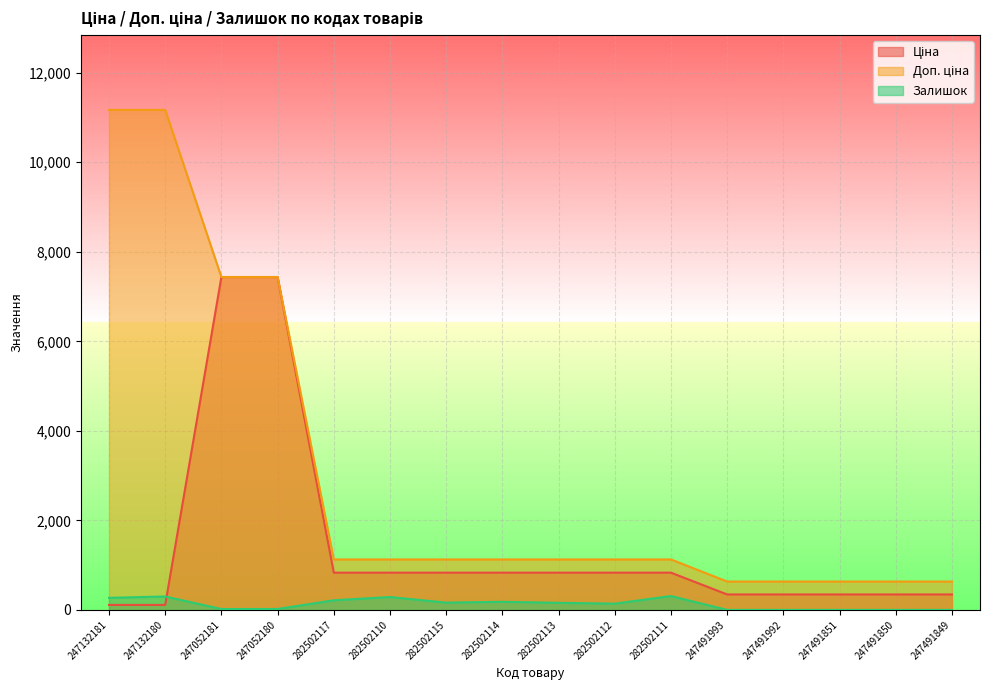

The Доп. ціна series shows 1128.0 at 282502112. True or false?

True